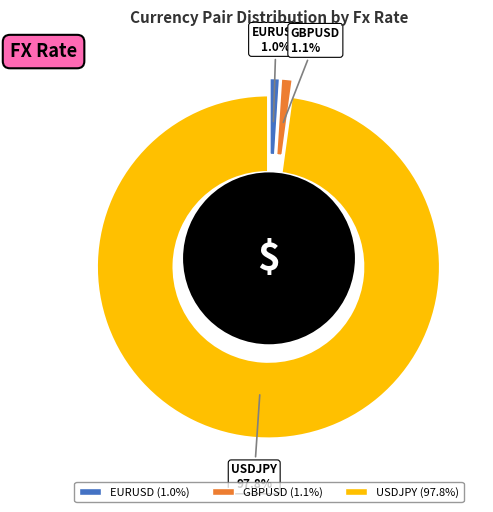

What is the largest slice in the pie chart?

USDJPY